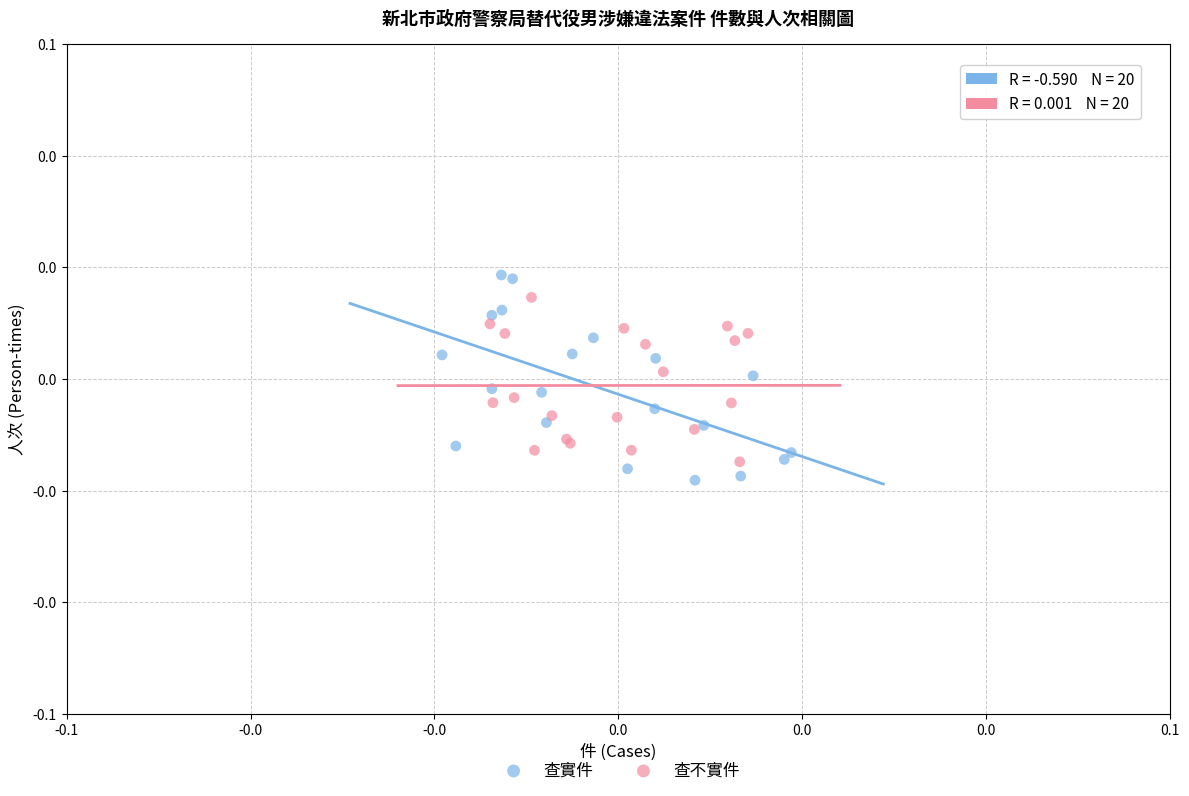

Which series reaches the maximum Y coordinate?

查實件